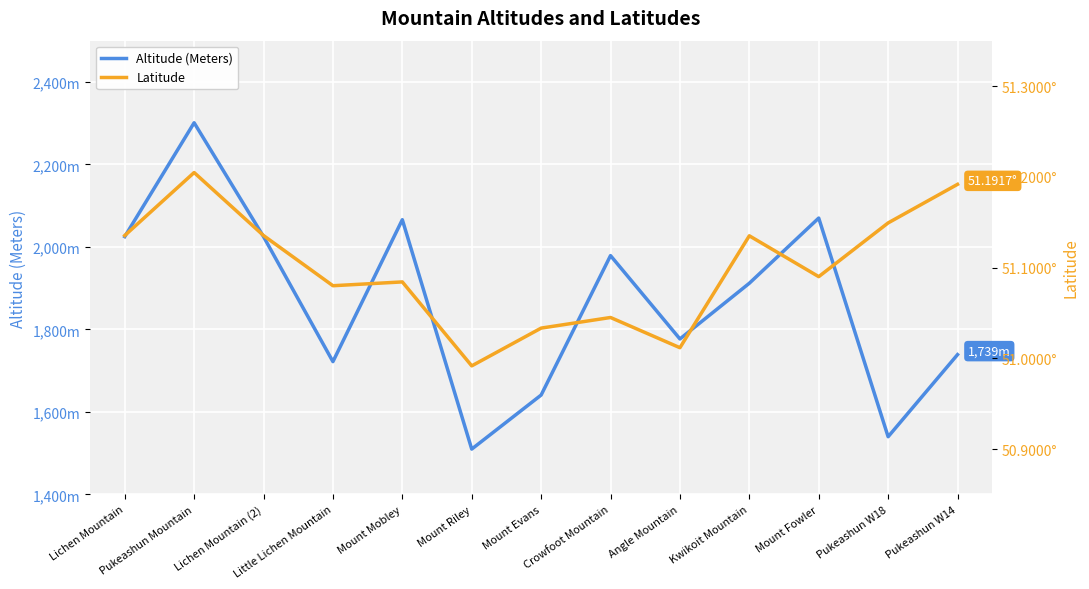

What is the sum of all Altitude (Meters) values?

24307.0